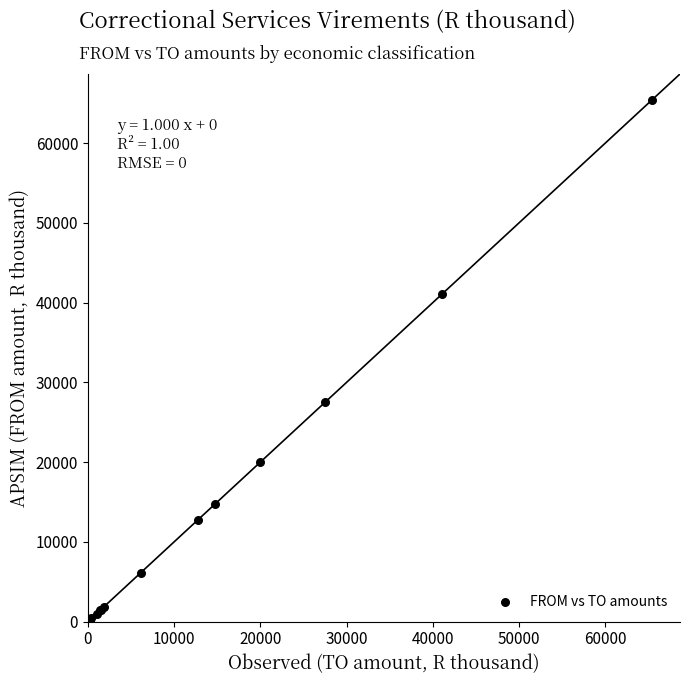

What Y value in the scatter plot is closest to 32695?

27500